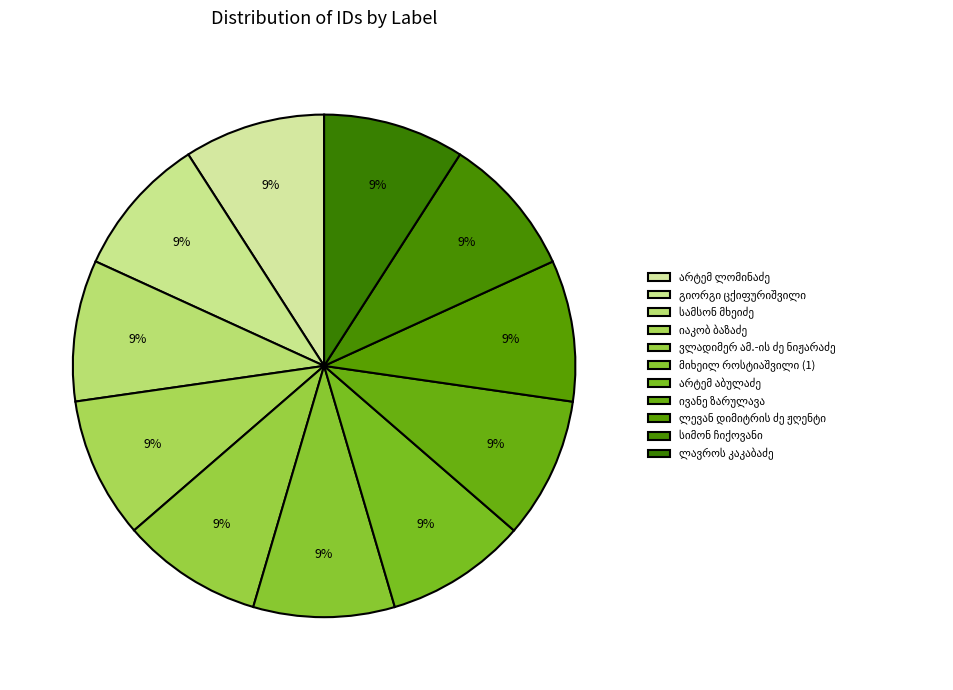

Is the sum of იაკობ ბაზაძე and გიორგი ცქიფურიშვილი greater than half?

No